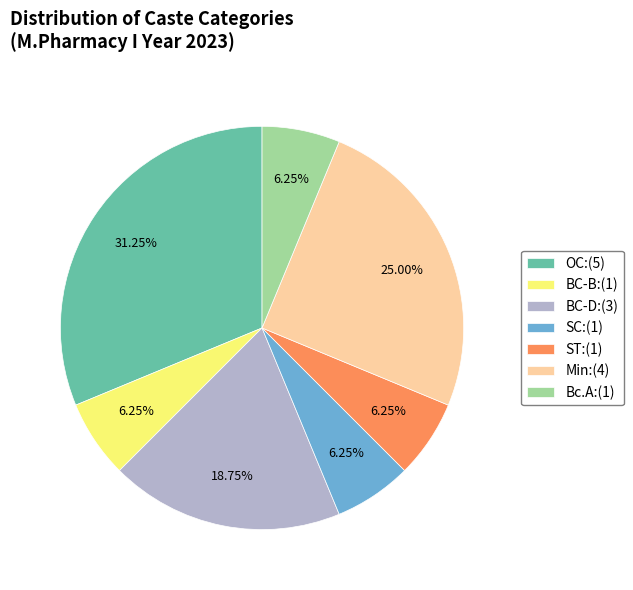

To the nearest percent, what percentage of the pie is Bc.A?

6%